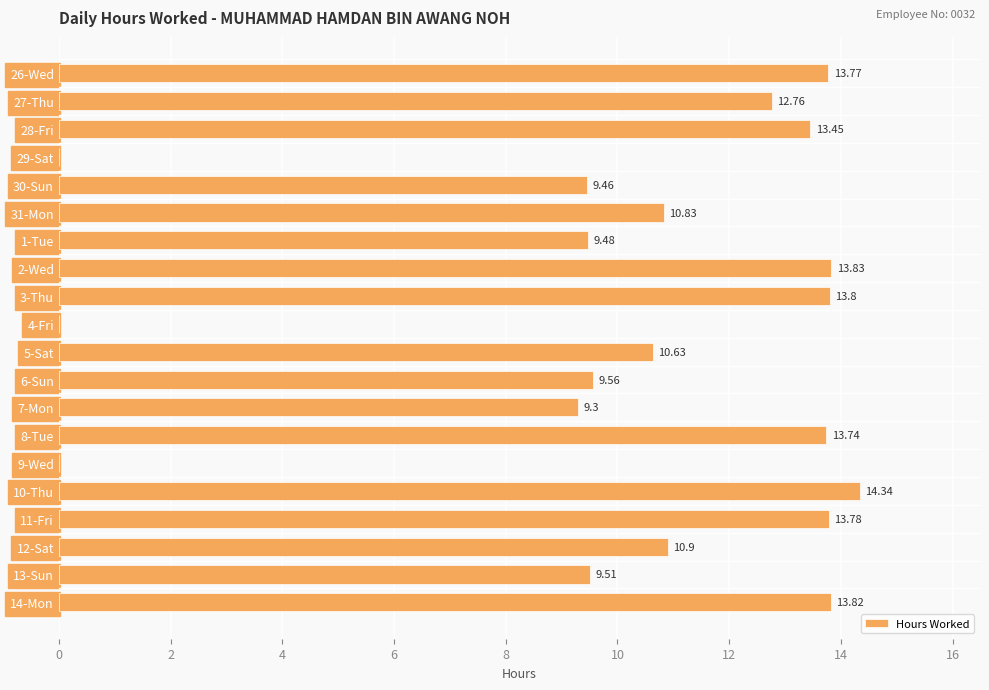

What is the change in value from 30-Sun to 10-Thu?

+4.9